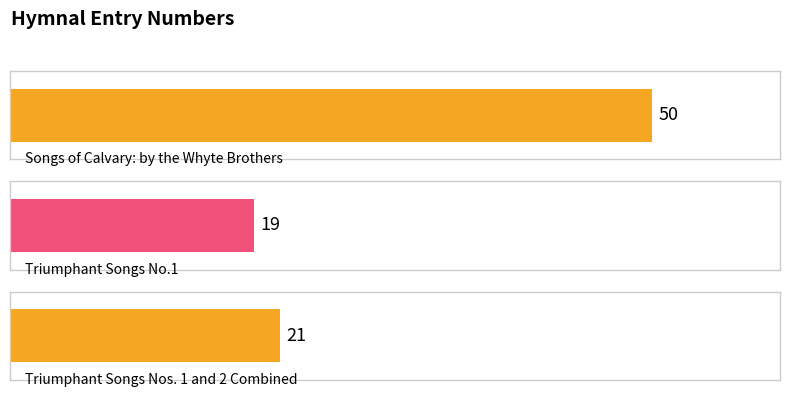

List the labels in order of value, largest first.

Songs of Calvary: by the Whyte Brothers, Triumphant Songs Nos. 1 and 2 Combined, Triumphant Songs No.1